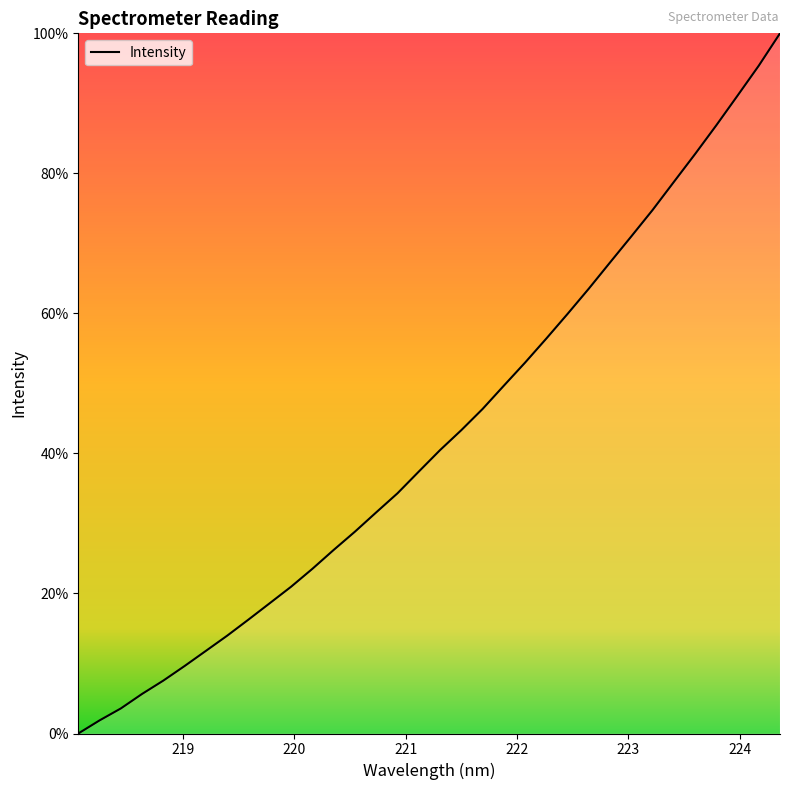

What is the maximum value shown in the chart?

100.0